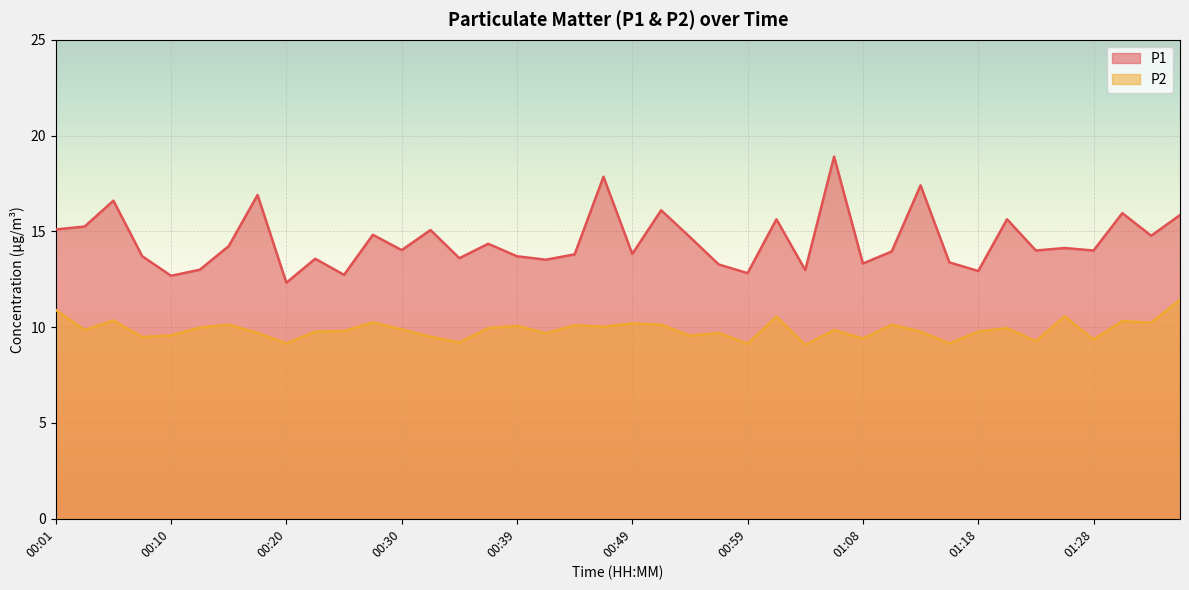

The P1 series shows 17.4 at 01:13. True or false?

True